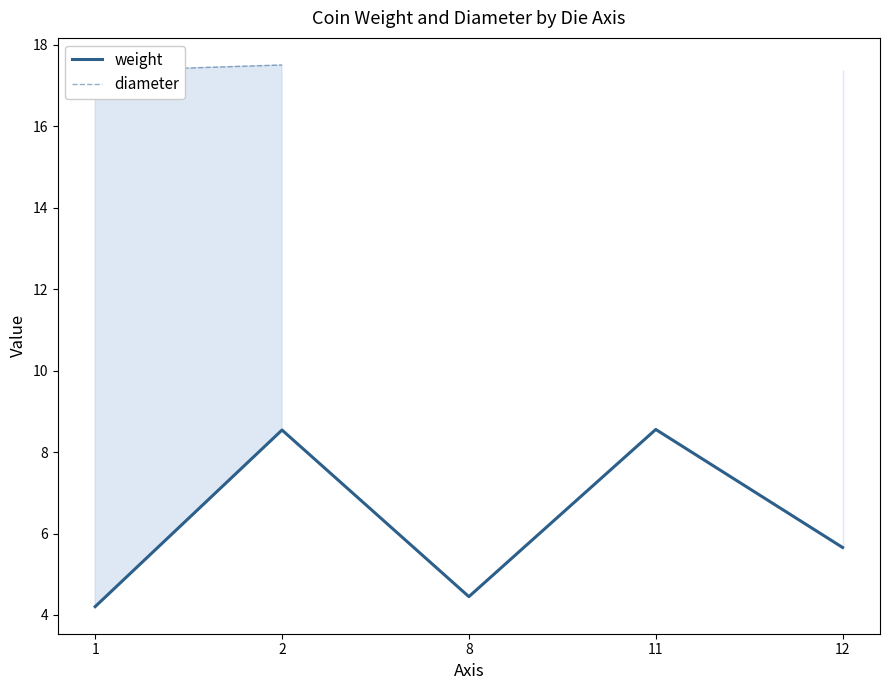

Which category has the highest value across all series?

2